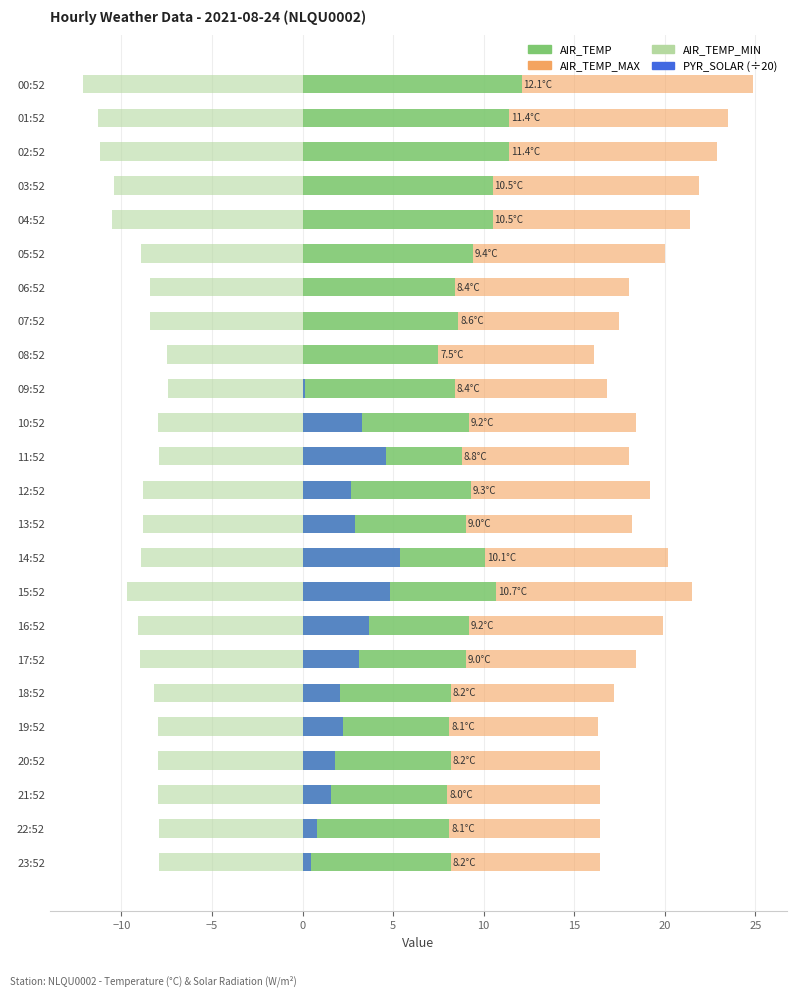

What is the difference between the AIR_TEMP_MIN values at 15:52 and 17:52?

0.7